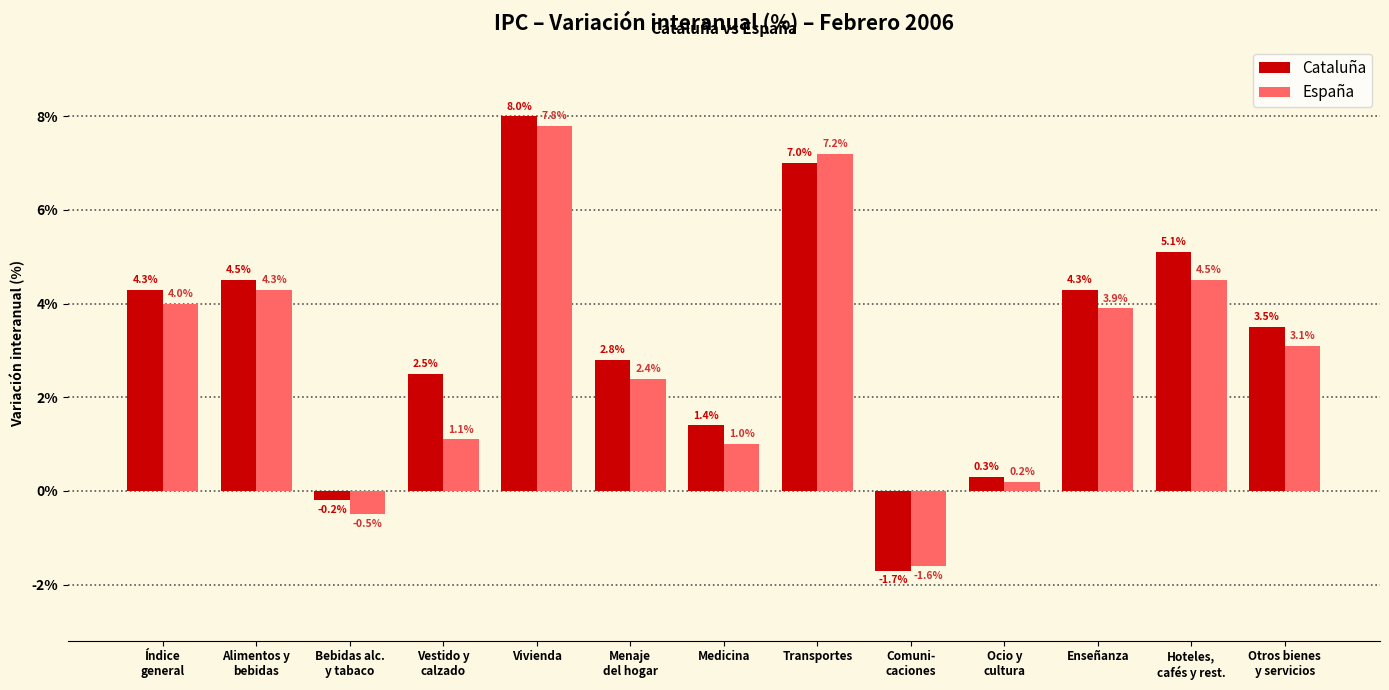

True or false: Cataluña has a value of 8.0 at Vivienda.

True